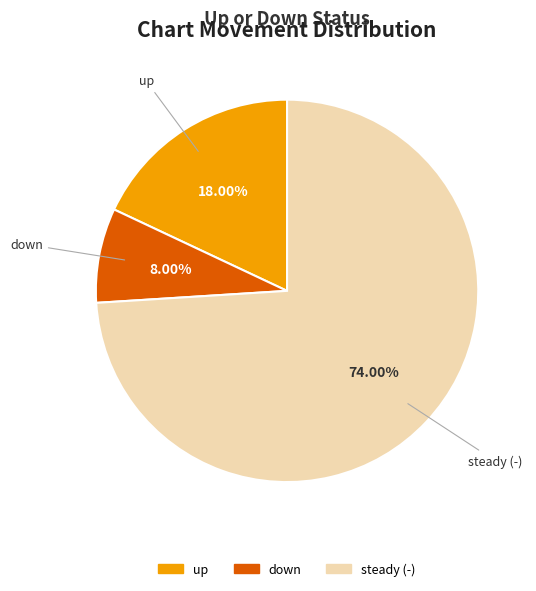

The down slice represents 15% of the pie. True or false?

False